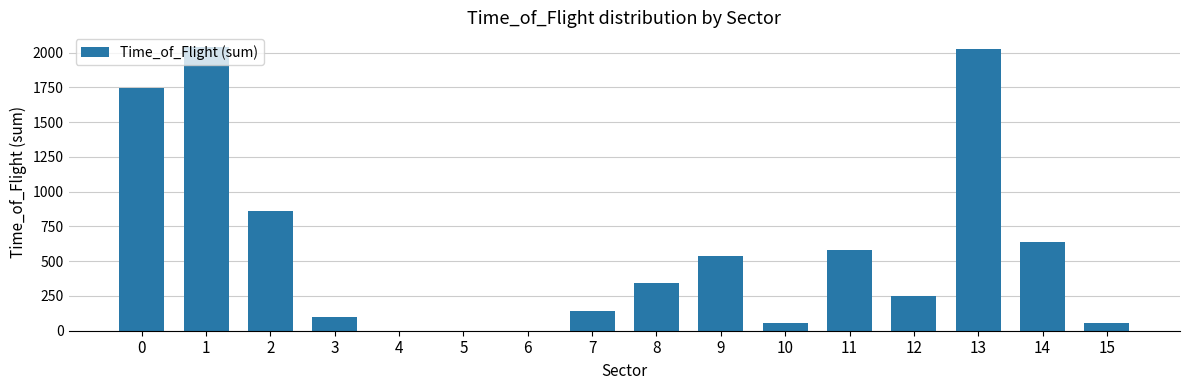

What is the greatest value displayed?

2044